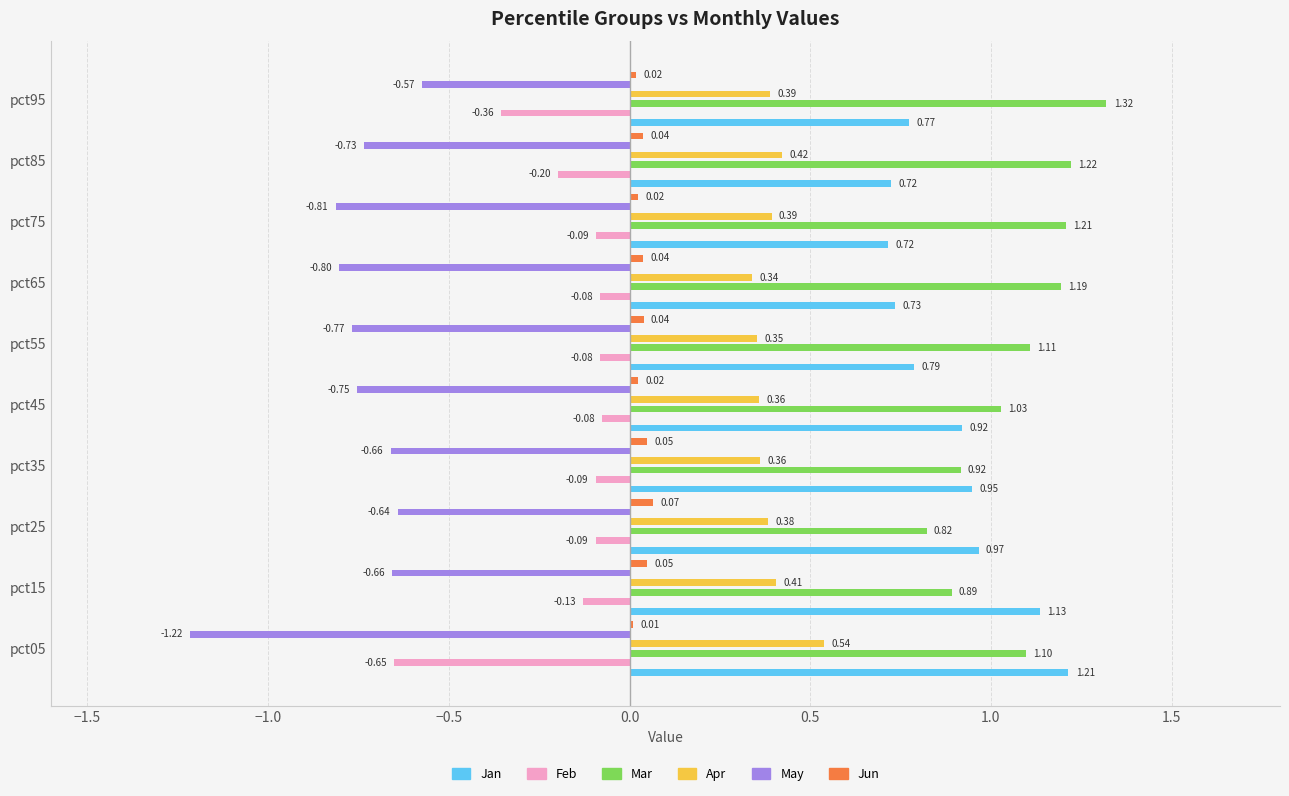

Which series has the widest spread of values?

May